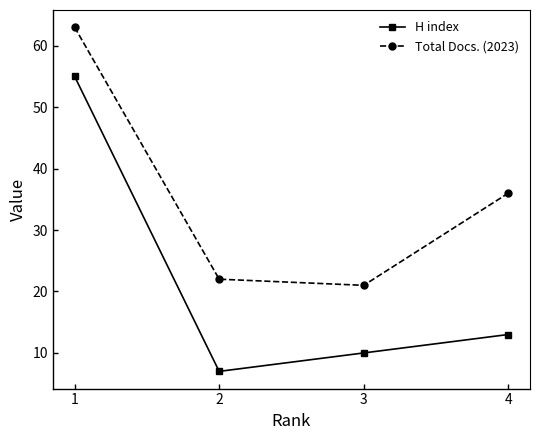

Which series has the largest range (max minus min)?

H index